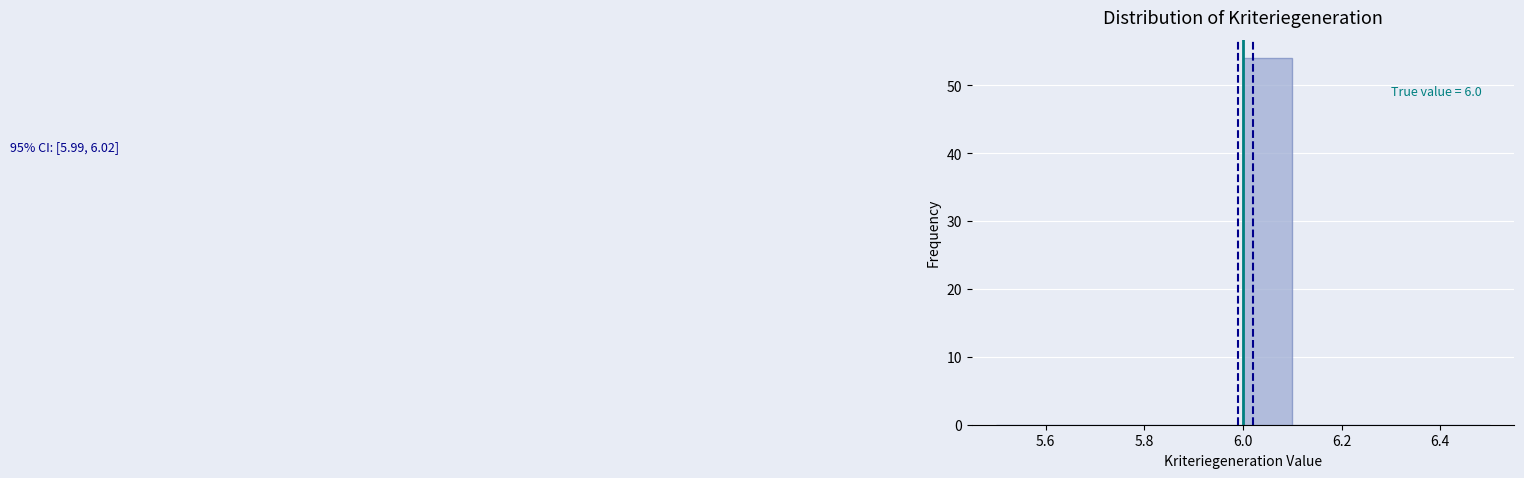

Which range on the x-axis has the tallest bar?

6.0 to 6.1